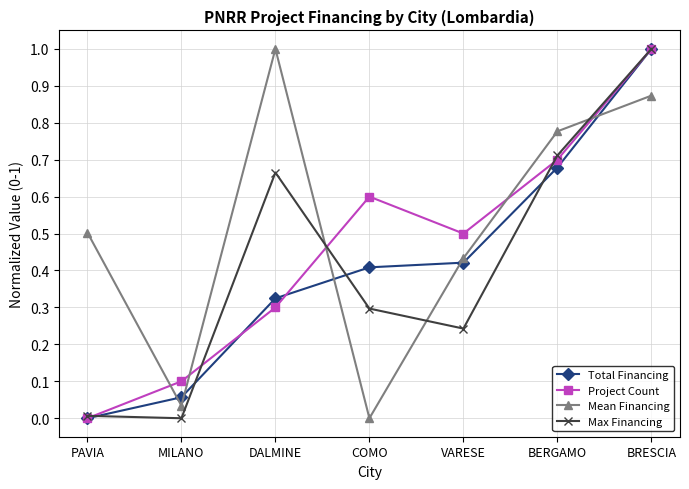

How many distinct data groups are displayed?

4